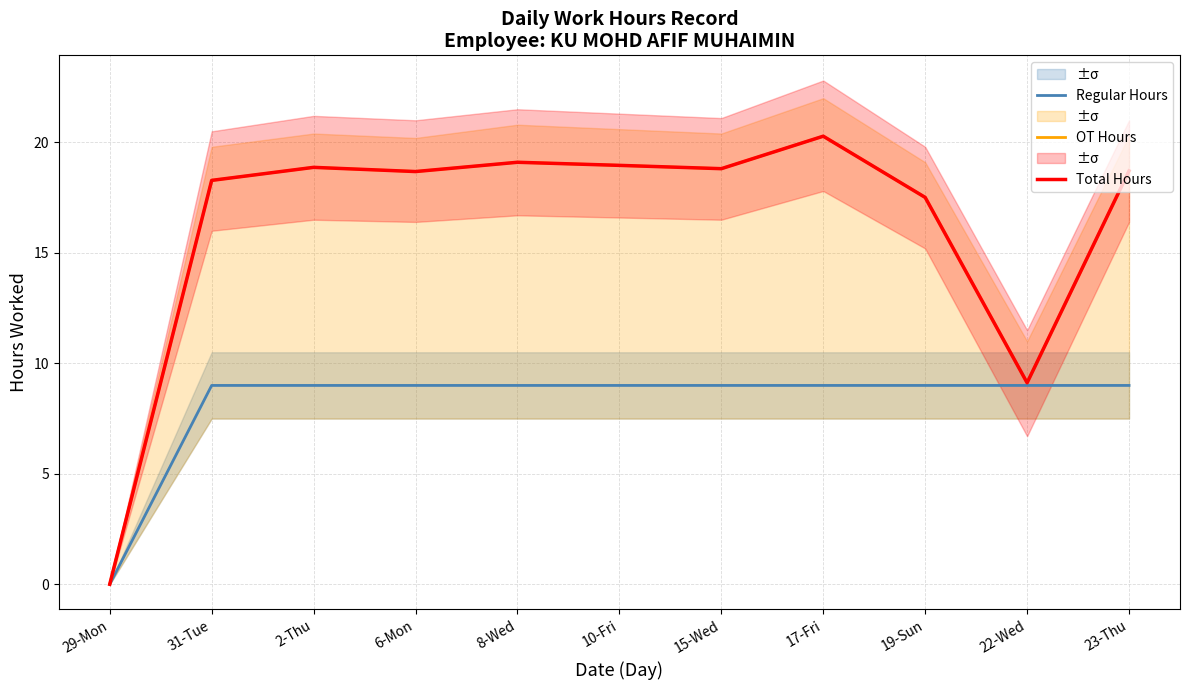

Which has a higher value, 23-Thu or 10-Fri?

23-Thu